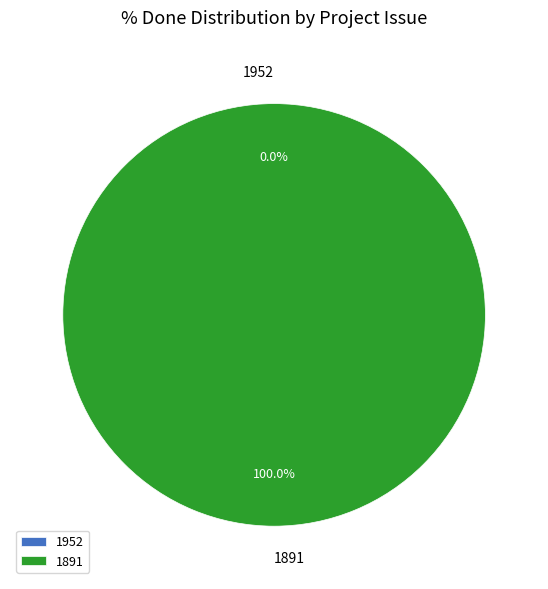

Which category has the biggest portion of the pie?

1891